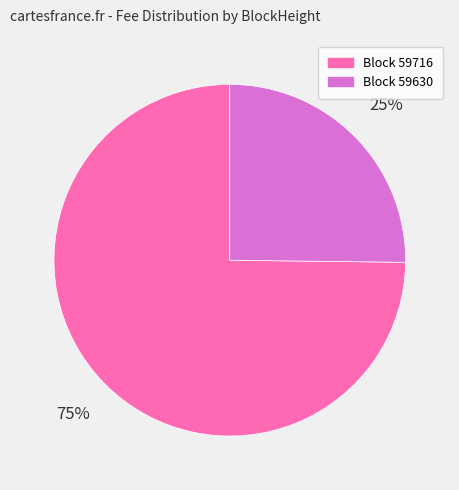

Does any single category account for the majority?

Yes